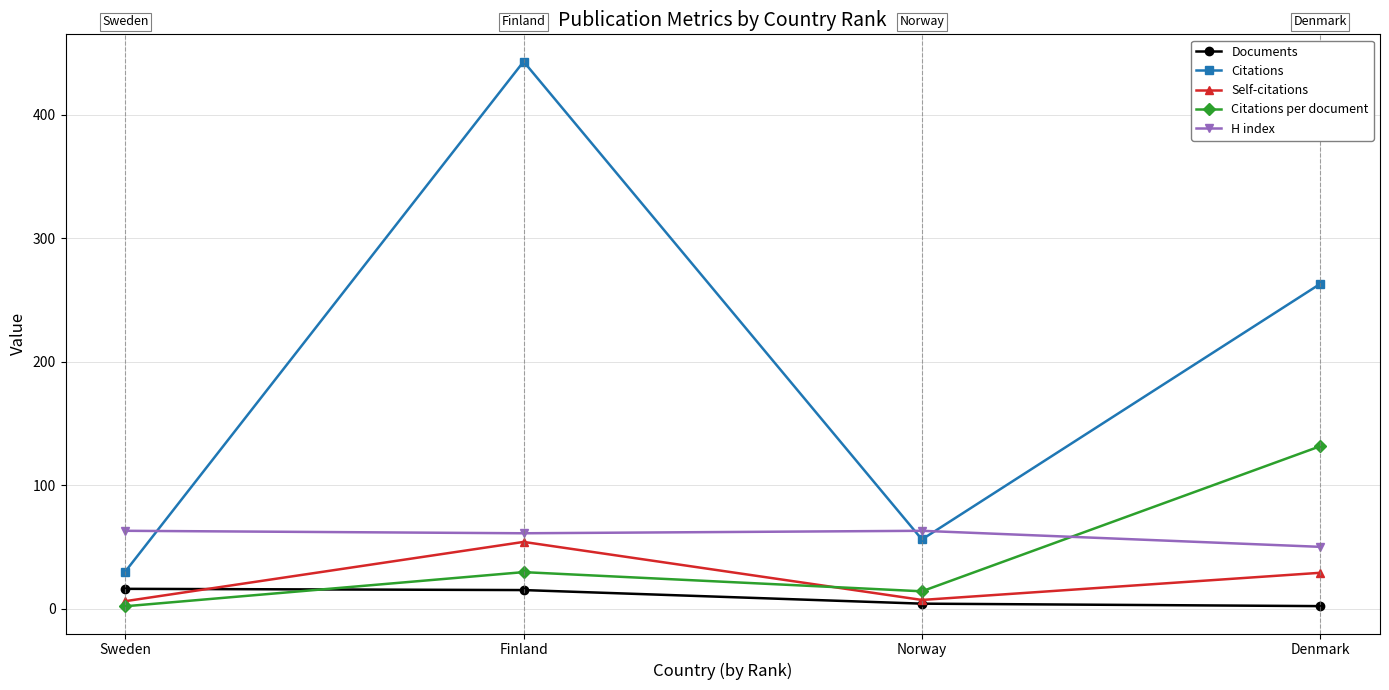

At which category does Citations per document reach its first local valley?

Norway